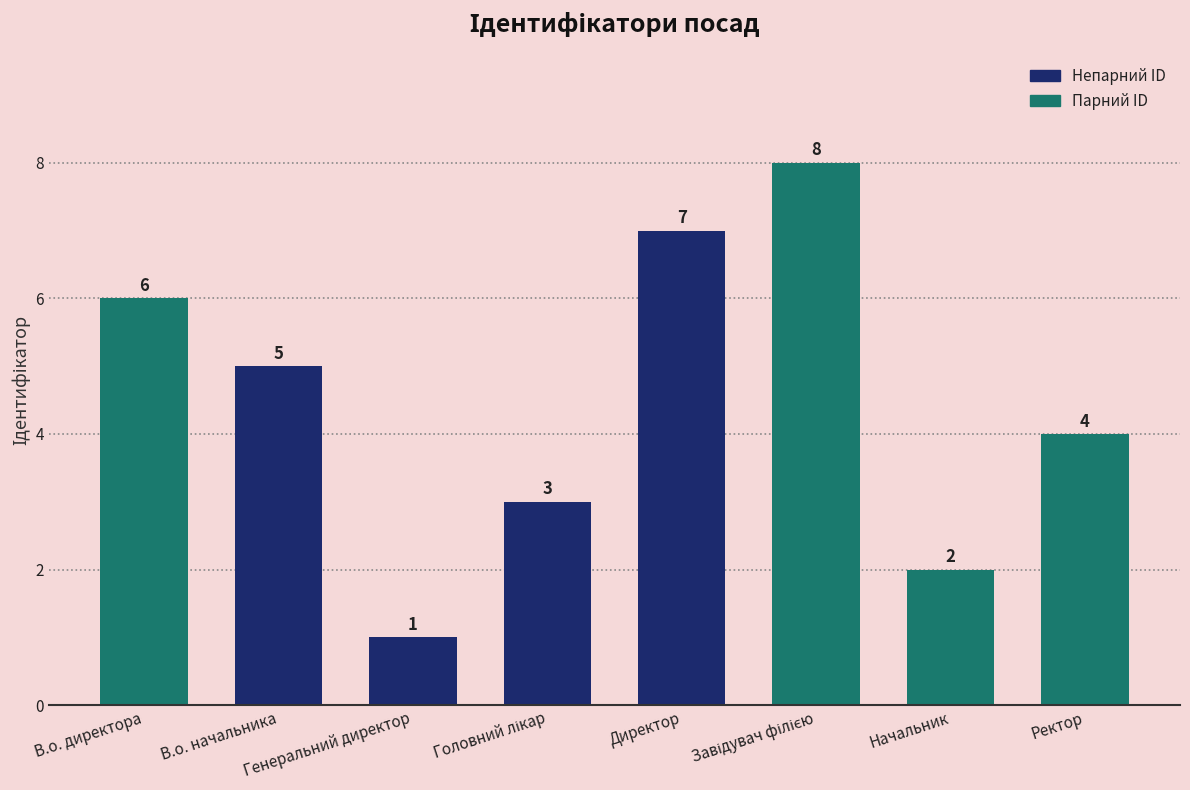

Does the chart contain stacked bars?

No